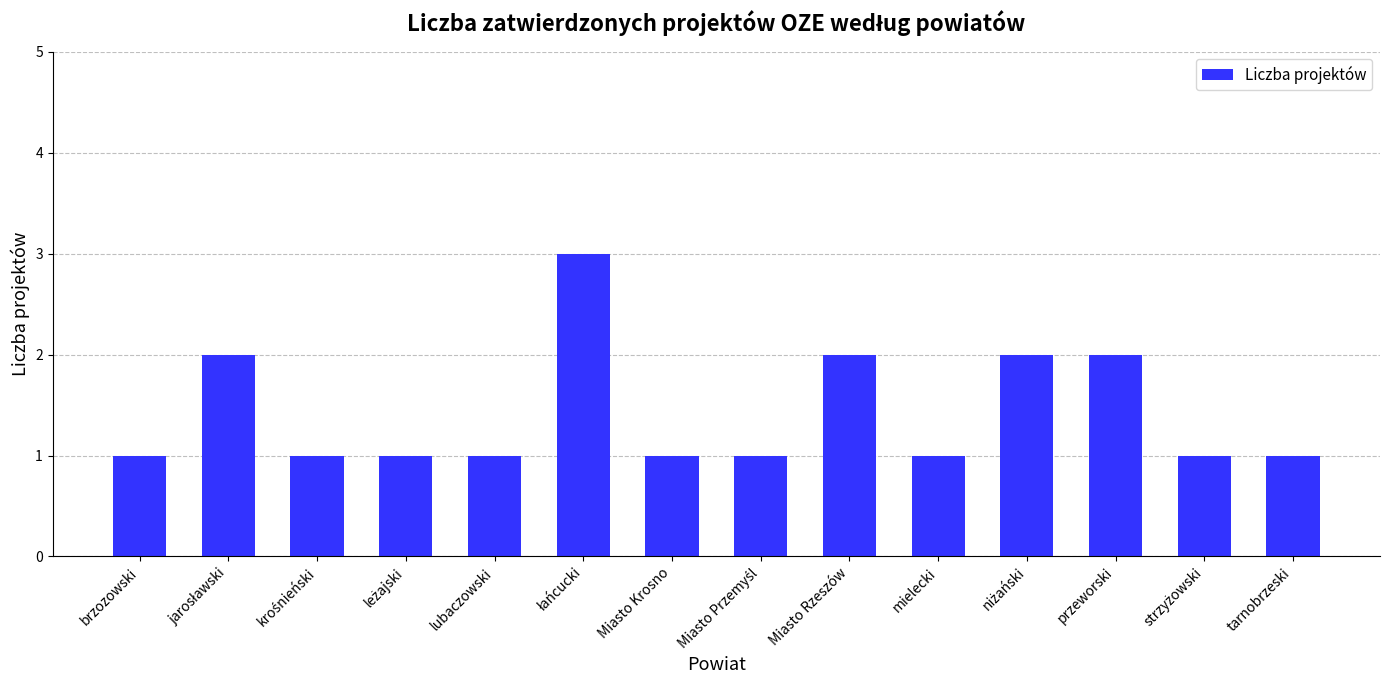

What is the label of the 10th bar from the right?

lubaczowski